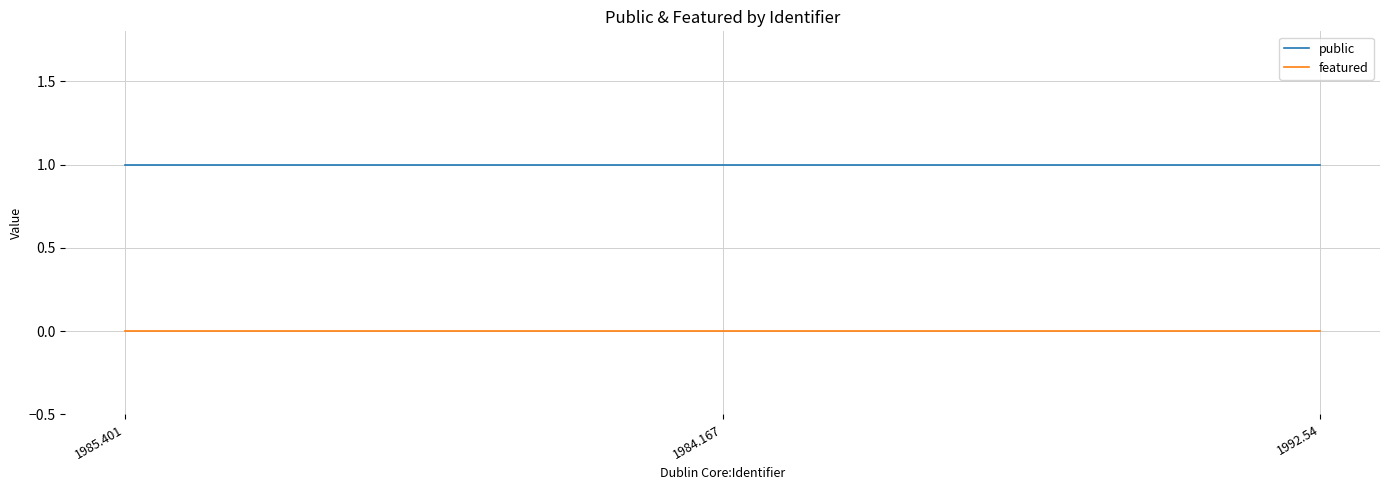

Is this an area chart (filled region under the line)?

No